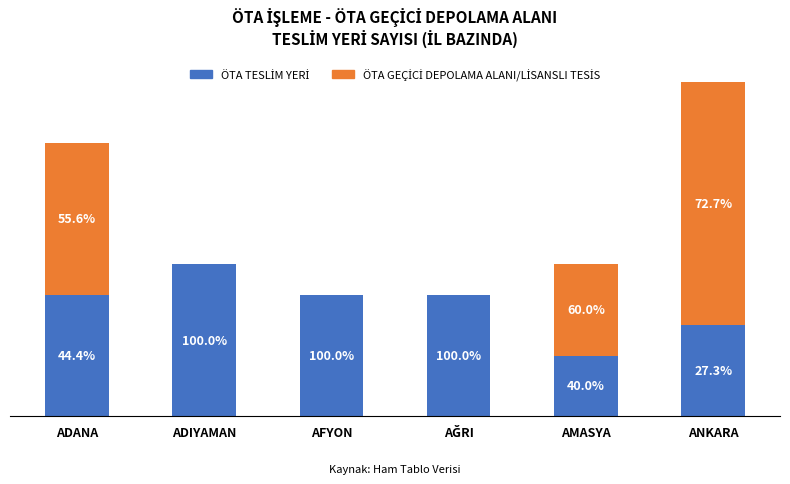

What is the total value across all series at AFYON?

8